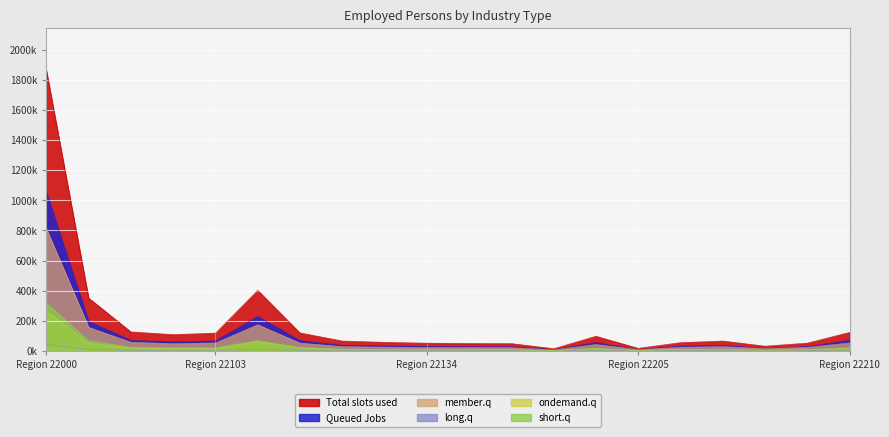

Which category has the lowest value across all series?

22137